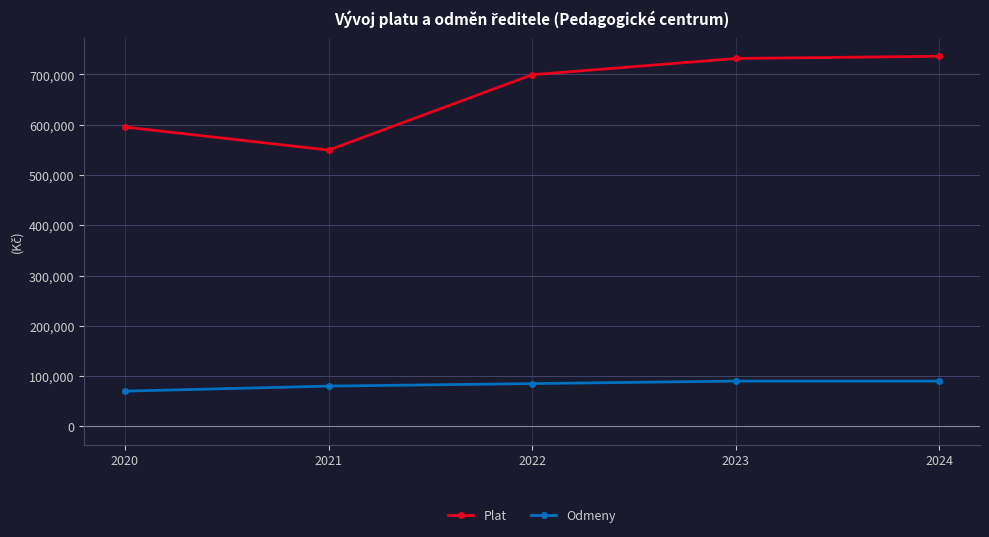

What is the value of the Odmeny point at the 1st from the left?

70000